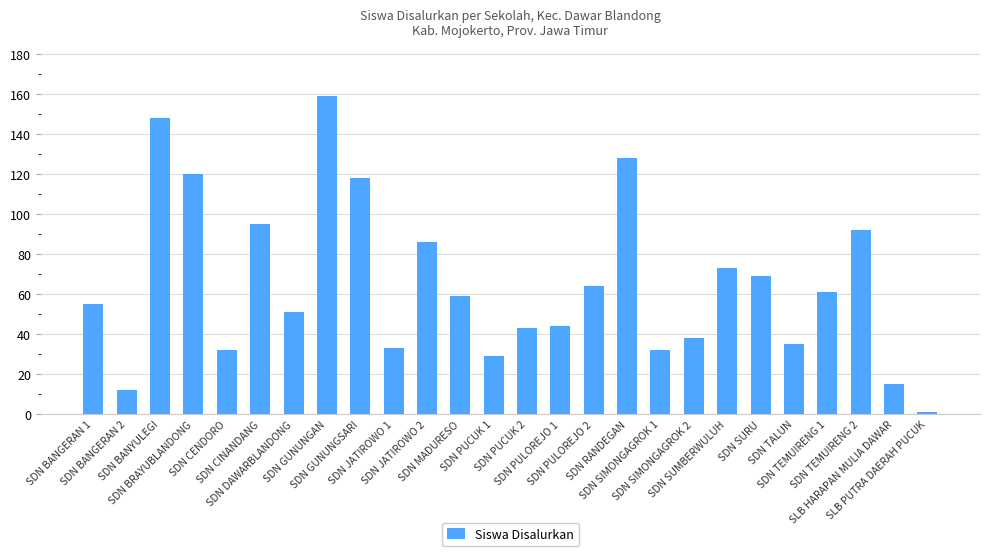

Is it true that the value at SDN SIMONGAGROK 1 is 32?

True